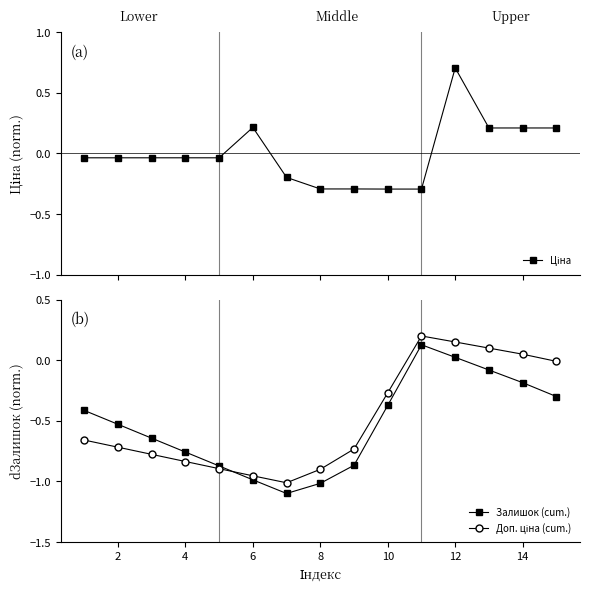

What are all the series names shown in the legend?

Ціна, Залишок (cum.), Доп. ціна (cum.)